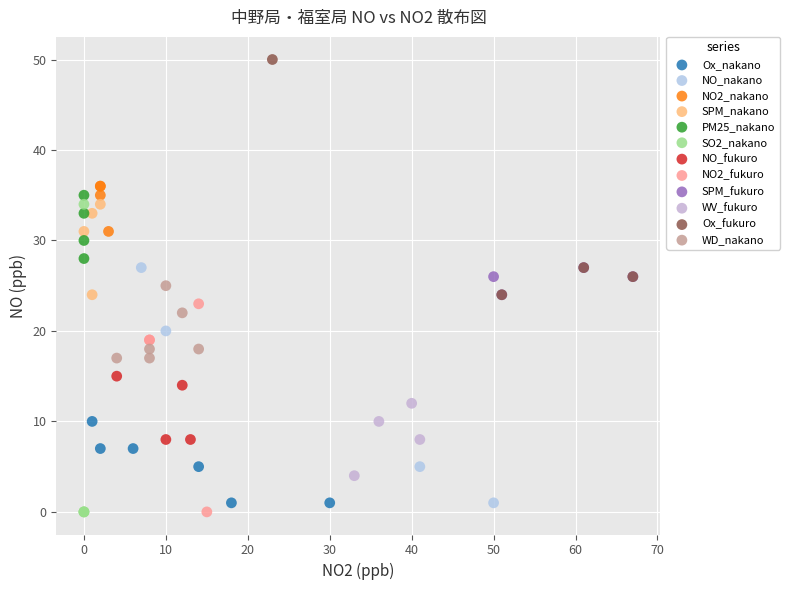

Which series contains the highest Y value?

Ox_fukuro